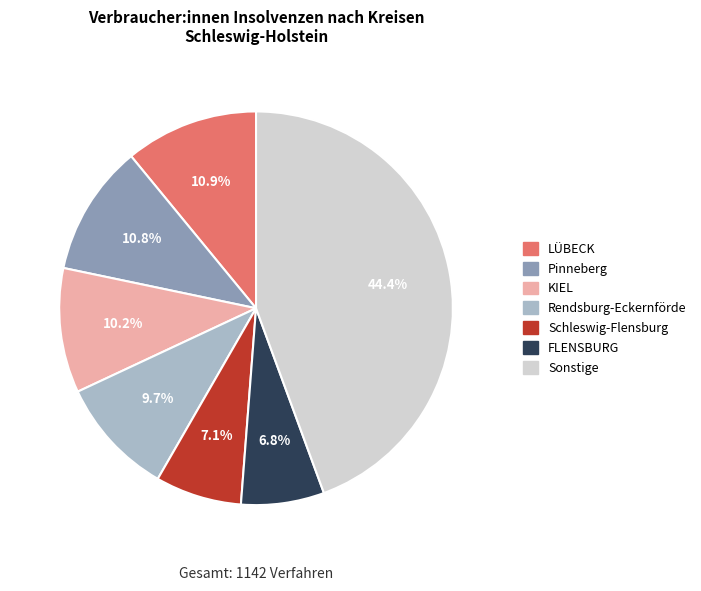

Is there any slice that represents more than half of the pie?

No